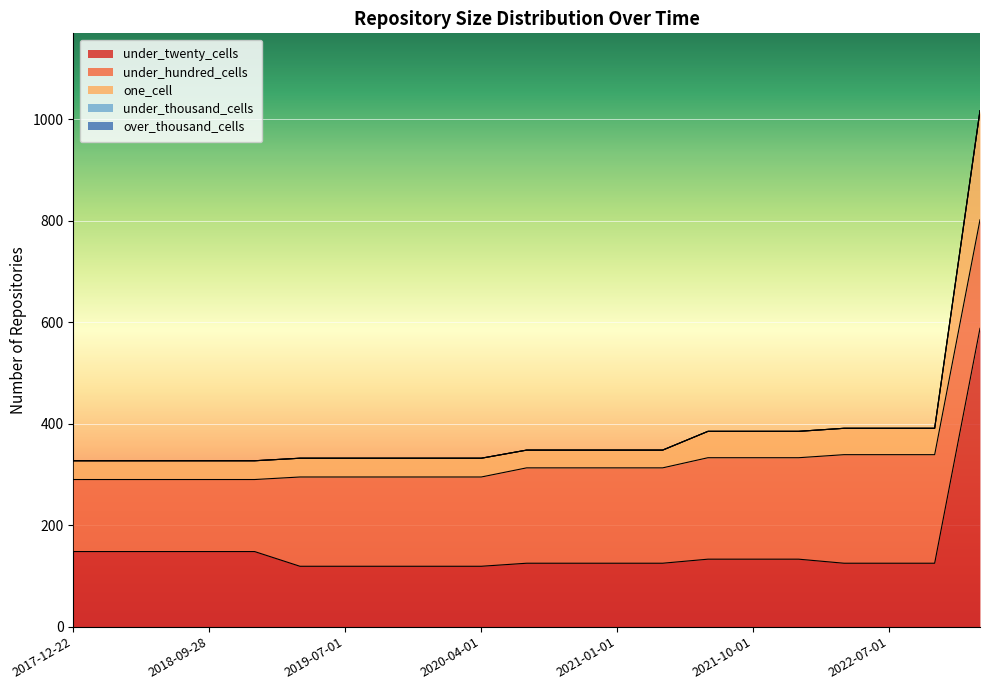

Is it true that under_thousand_cells equals 0 at 2023-01-01?

True